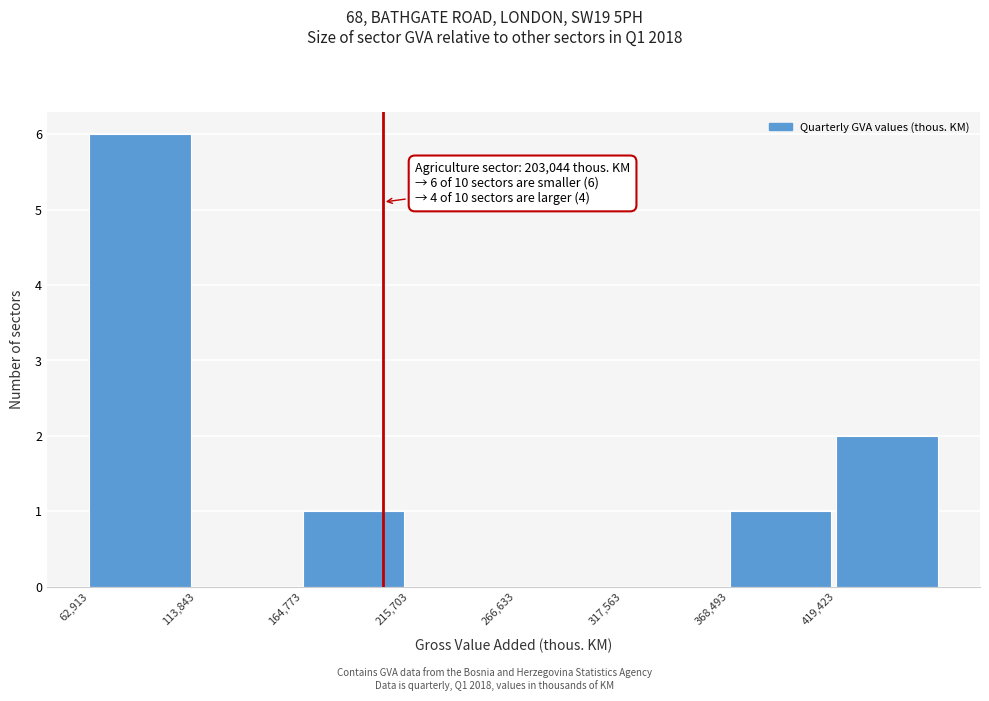

Over which range of the x-axis is the bar tallest?

60000 to 110000